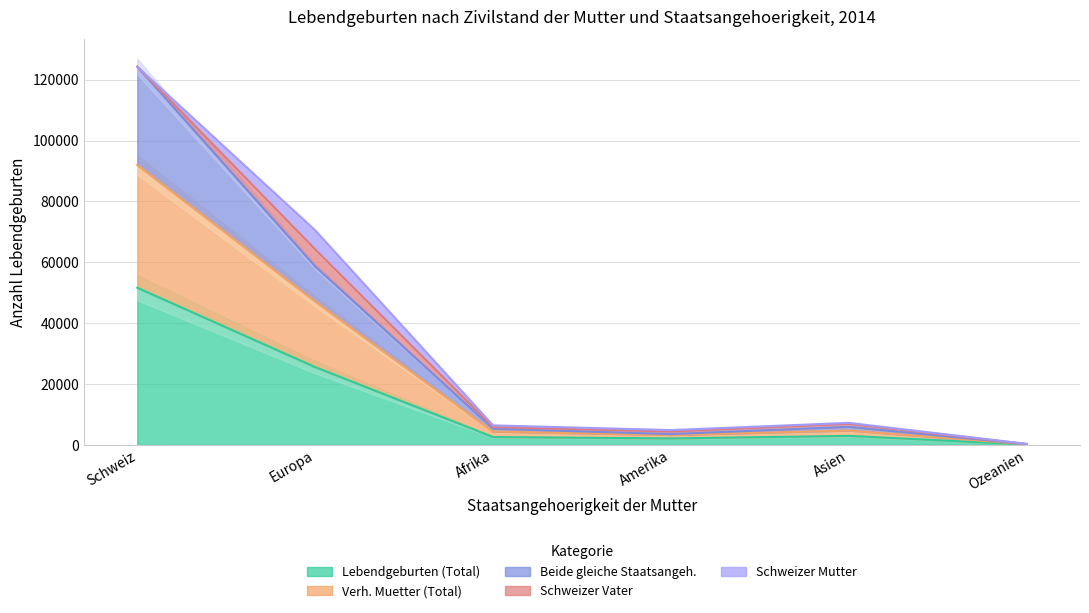

In Verh. Muetter (Total), how many points are lower than both neighbors (excluding endpoints)?

1